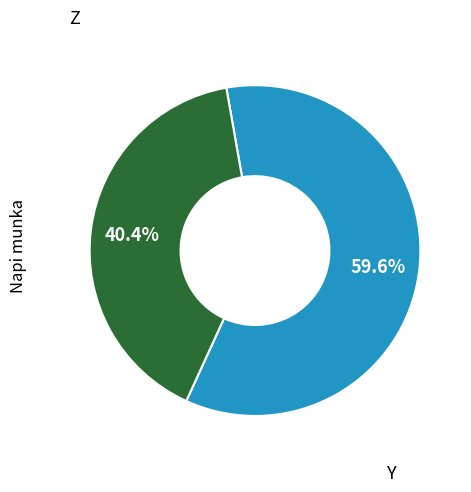

Is there a majority slice in this chart?

Yes